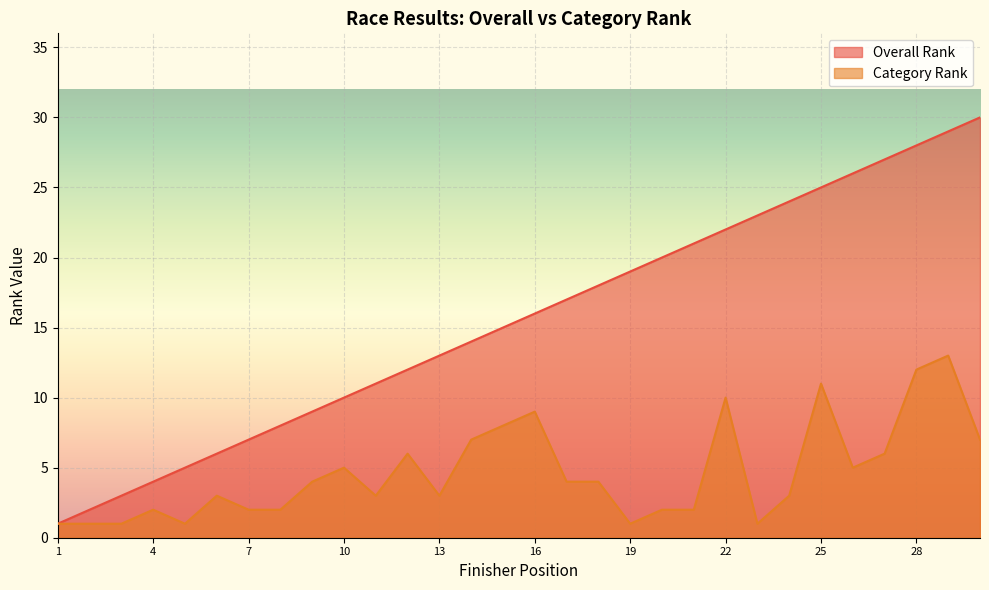

What is the difference between the Overall Rank values at 26 and 30?

4